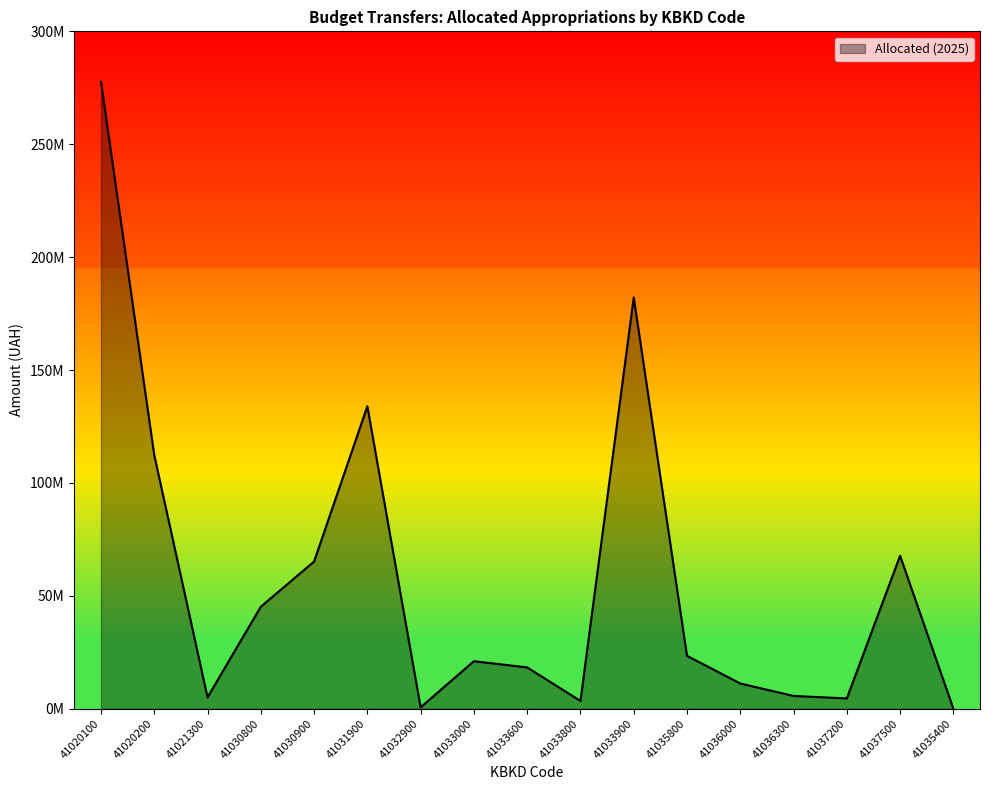

List the labels in order of value, largest first.

41020100, 41033900, 41031900, 41020200, 41037500, 41030900, 41030800, 41035800, 41033000, 41033600, 41036000, 41036300, 41021300, 41037200, 41033800, 41032900, 41035400